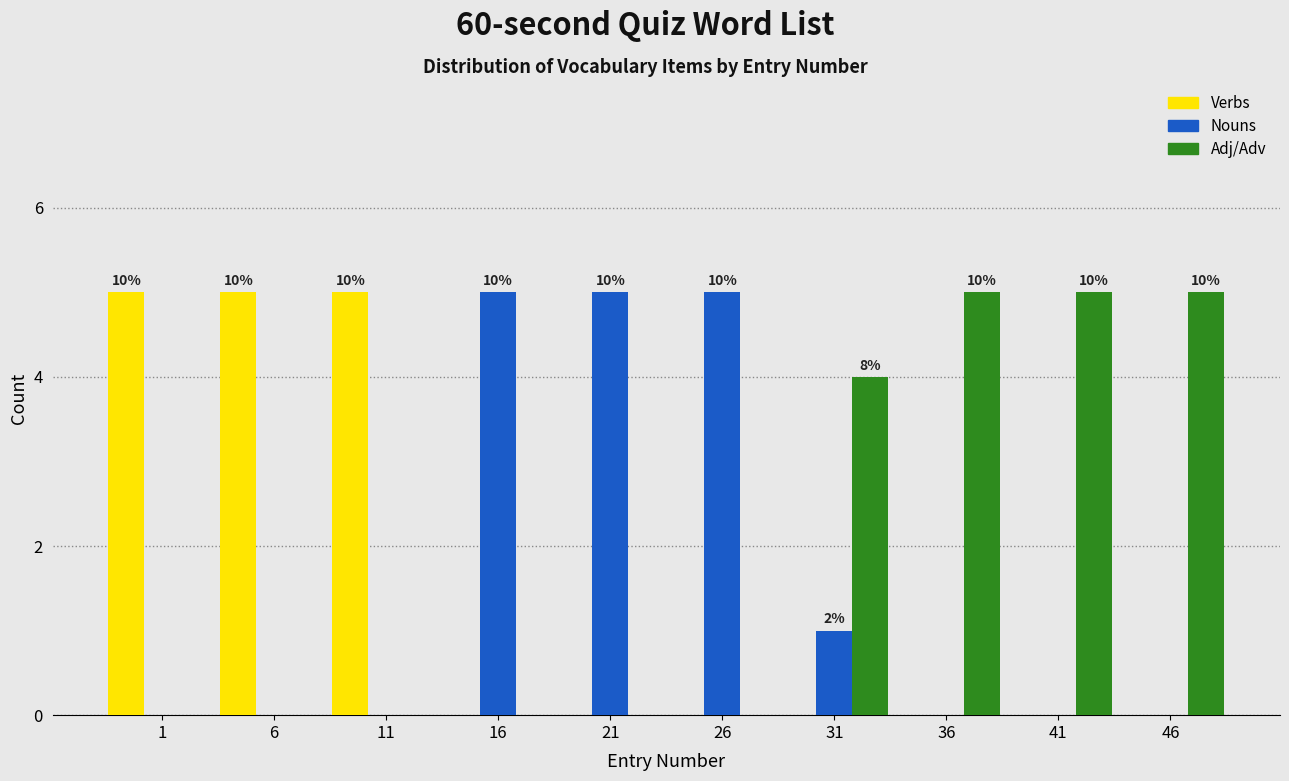

Reading right to left, what are all the values shown in this chart?

Verbs: 46=0	41=0	36=0	31=0	26=0	21=0	16=0	11=5	6=5	1=5
Nouns: 46=0	41=0	36=0	31=1	26=5	21=5	16=5	11=0	6=0	1=0
Adj/Adv: 46=5	41=5	36=5	31=4	26=0	21=0	16=0	11=0	6=0	1=0